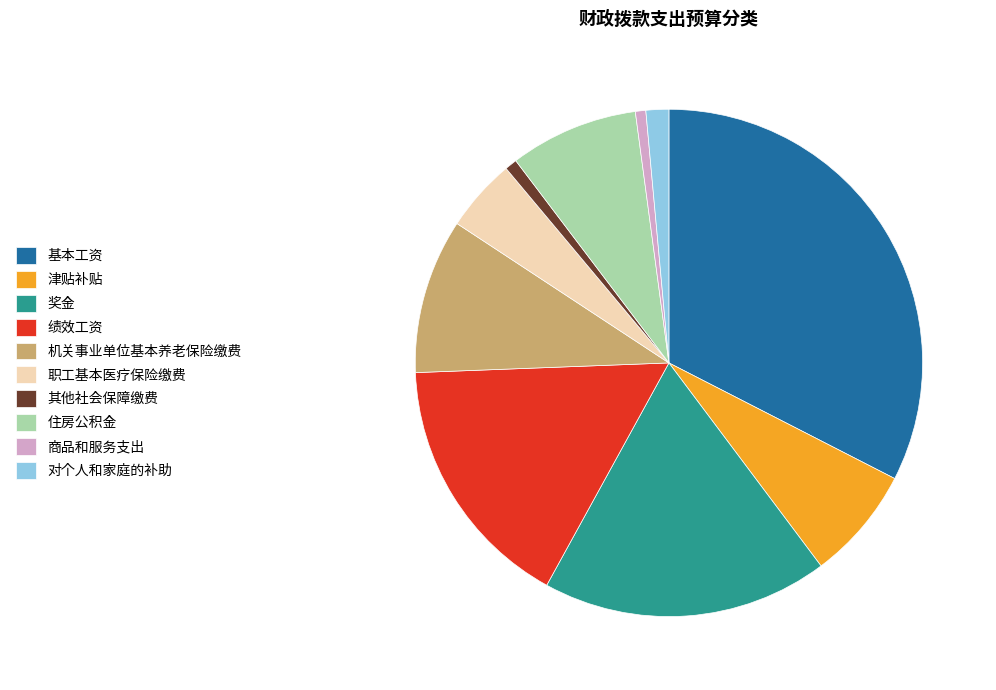

Does any single category account for the majority?

No